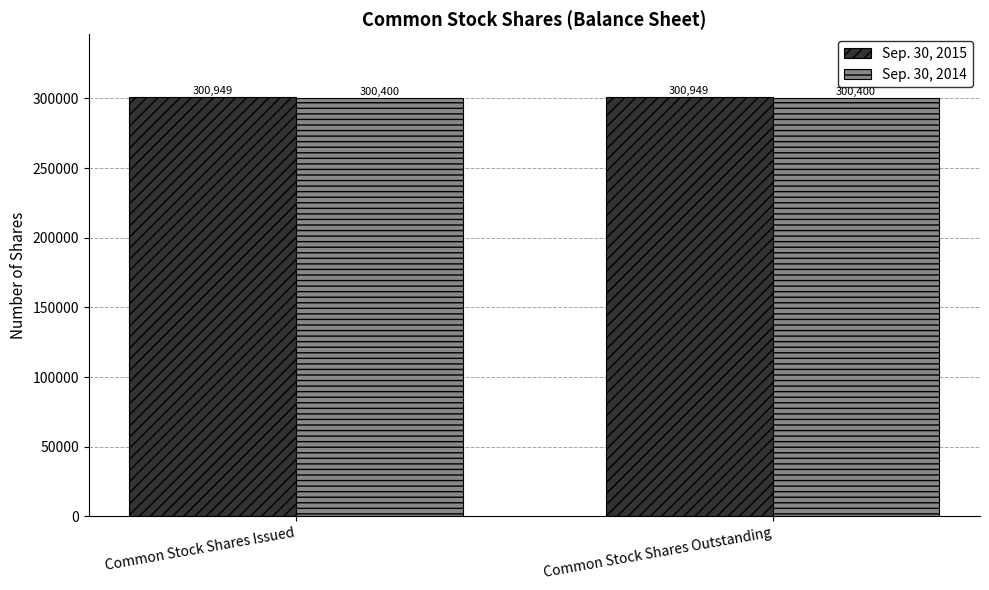

Is the value of Sep. 30, 2014 at Common Stock Shares Issued greater than the value of Sep. 30, 2015 at Common Stock Shares Issued?

No